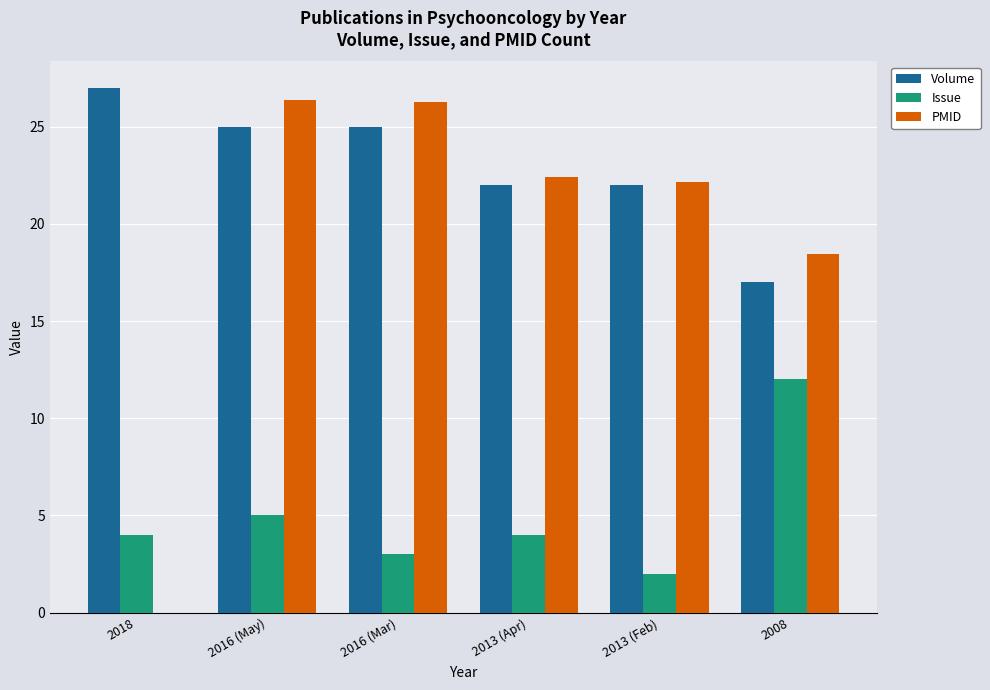

What is the greatest value displayed?

27.0